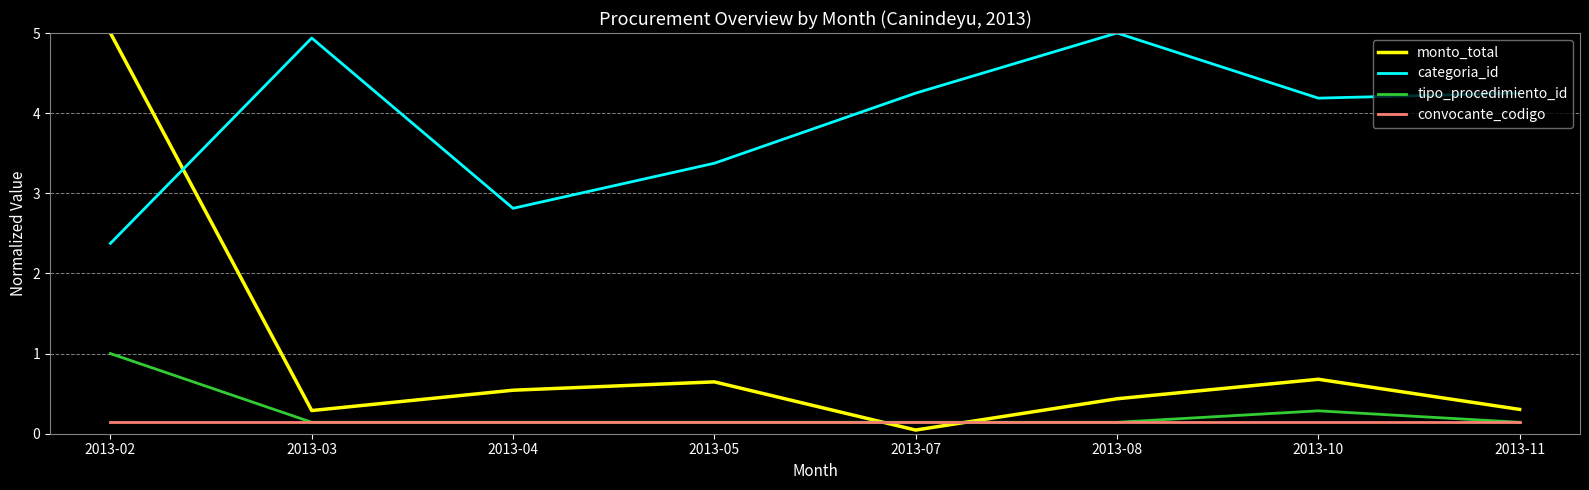

At how many categories does at least one series exceed 1?

8